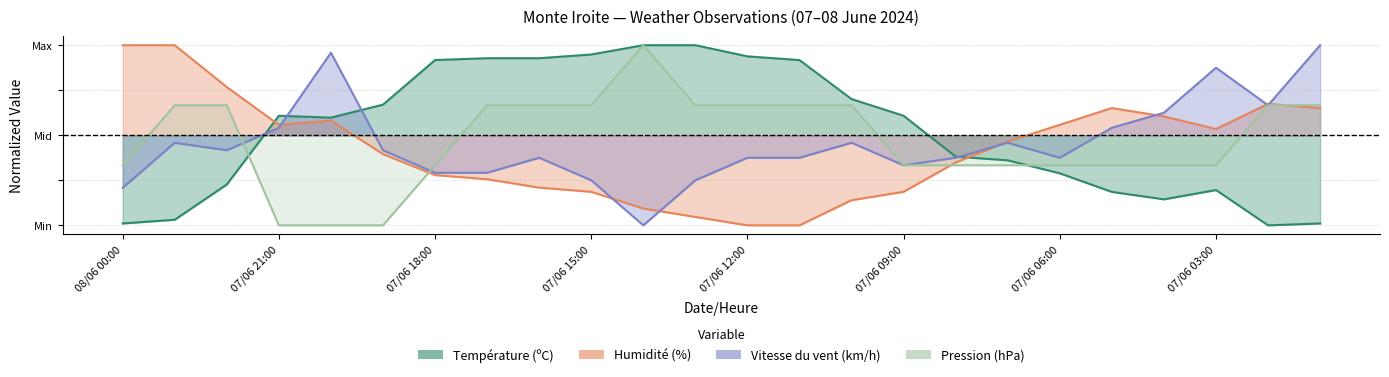

What is the average value of the Vitesse du vent (km/h) series?

0.5